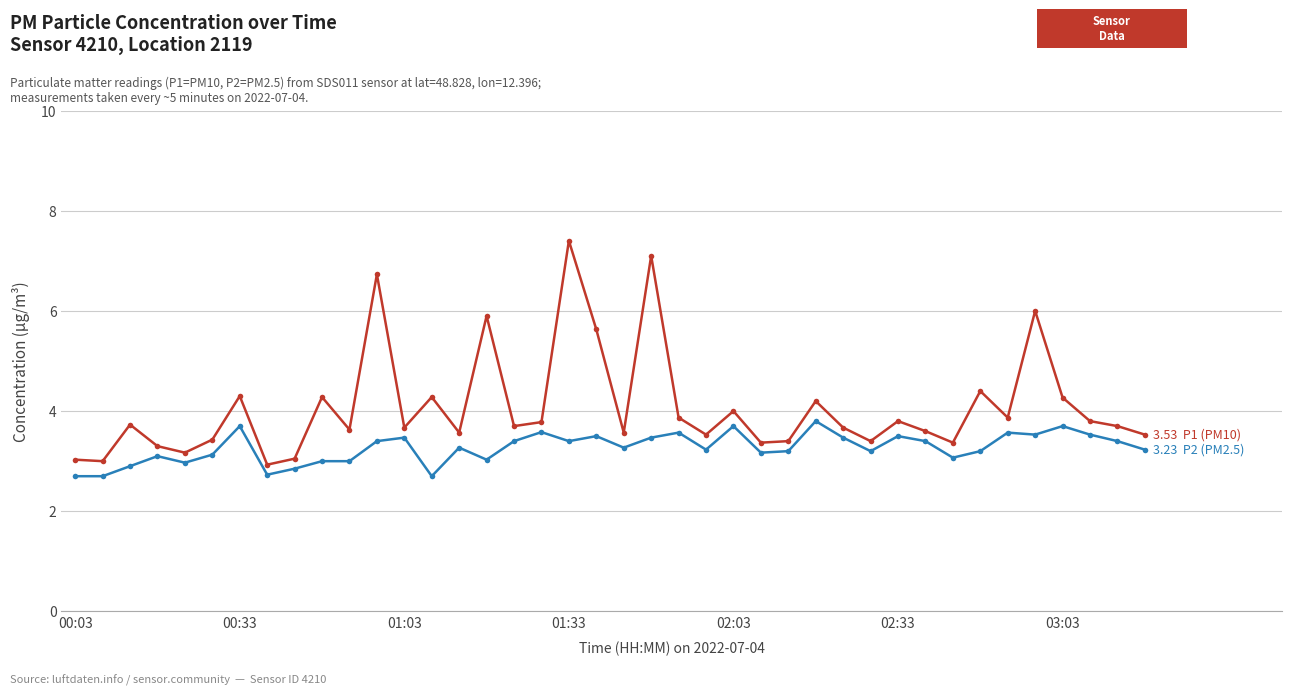

What is the smallest value displayed?

2.7